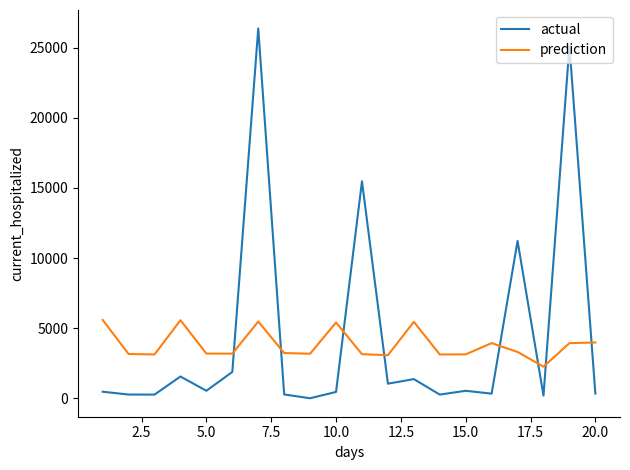

Which series has the largest range (max minus min)?

actual